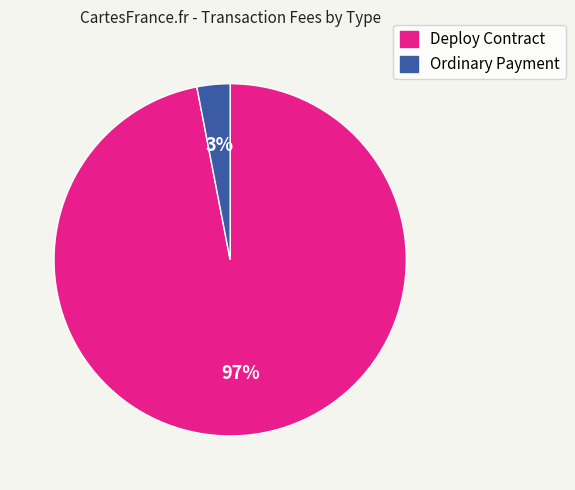

Do Ordinary Payment and Deploy Contract together represent more than half of the pie?

Yes